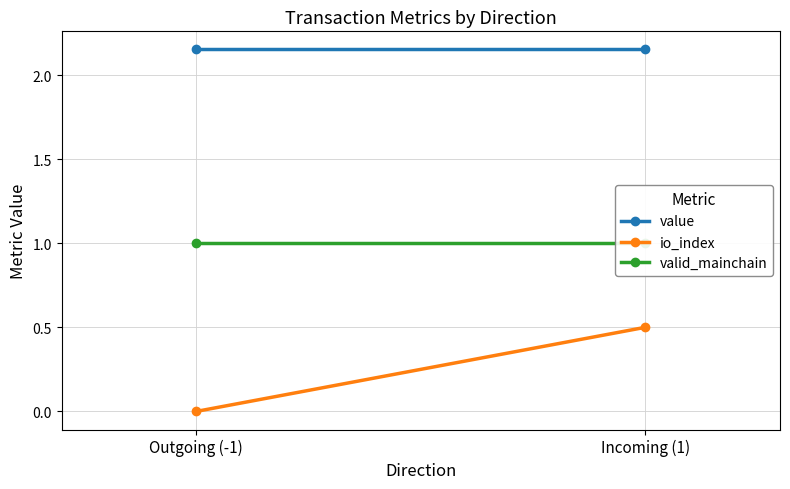

Reading left to right, what are all the values shown in this chart?

value: 2.2	2.2
io_index: 0.0	0.5
valid_mainchain: 1.0	1.0